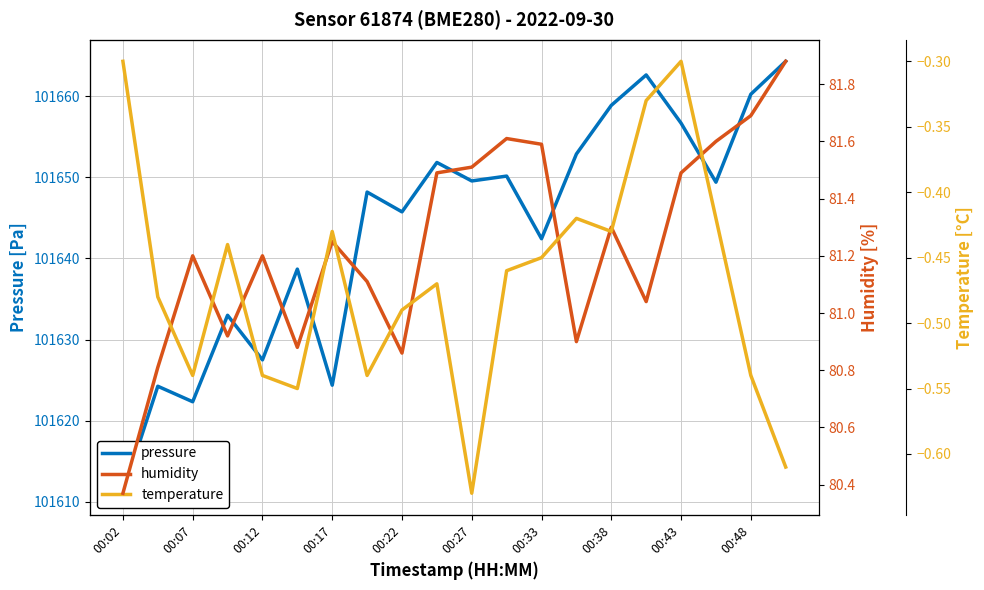

True or false: pressure and humidity cross at least once.

False